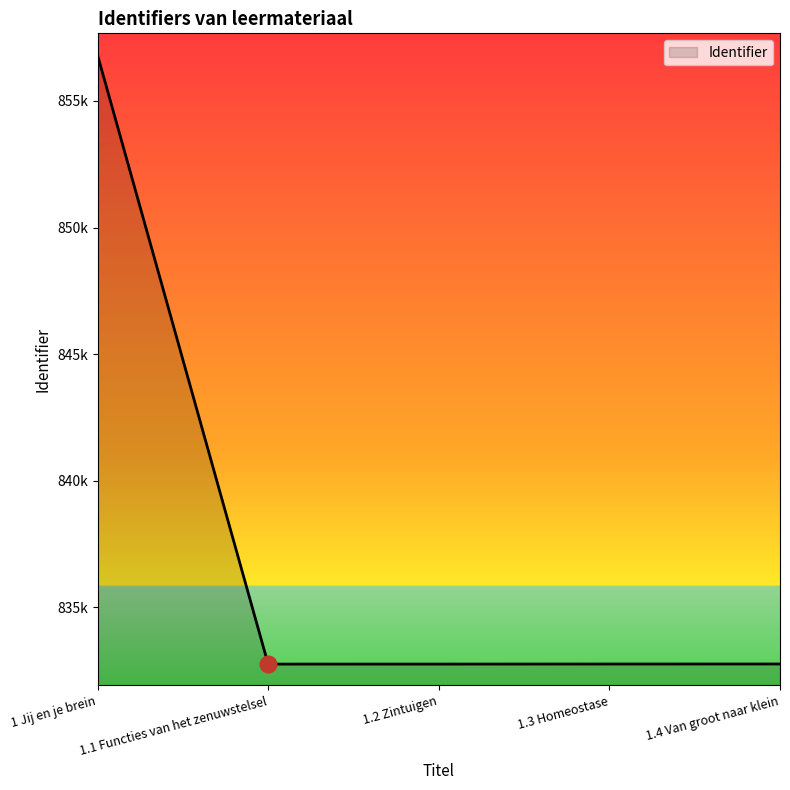

Does the chart have visible grid lines?

No